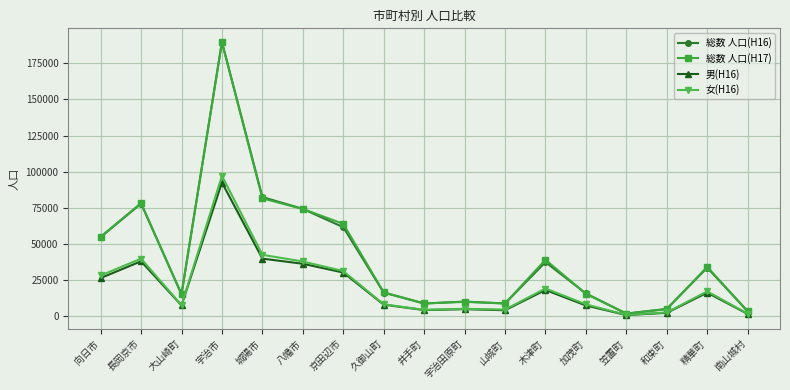

What is the value of the 女(H16) point at the 6th from the left?

37963